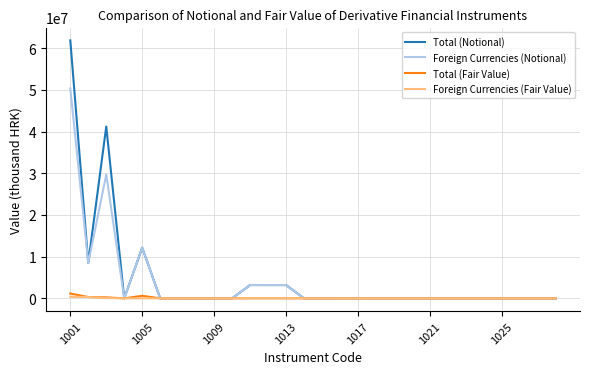

What is the greatest value displayed?

61916164